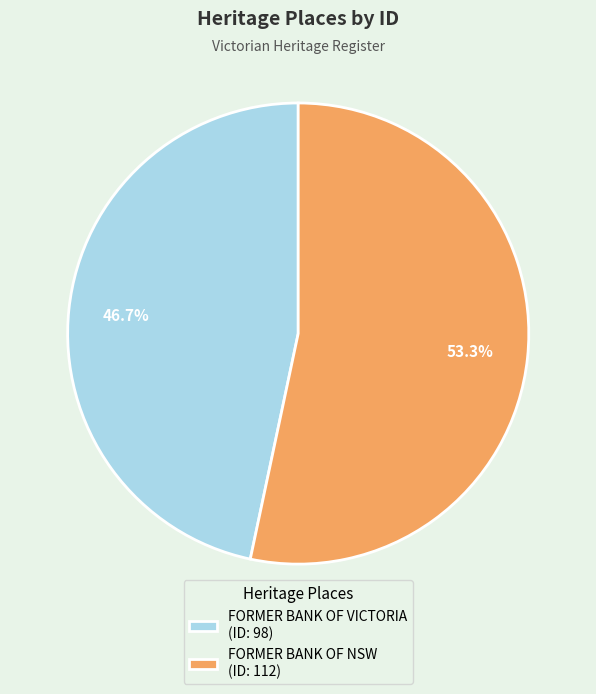

How many segments does this pie chart have?

2